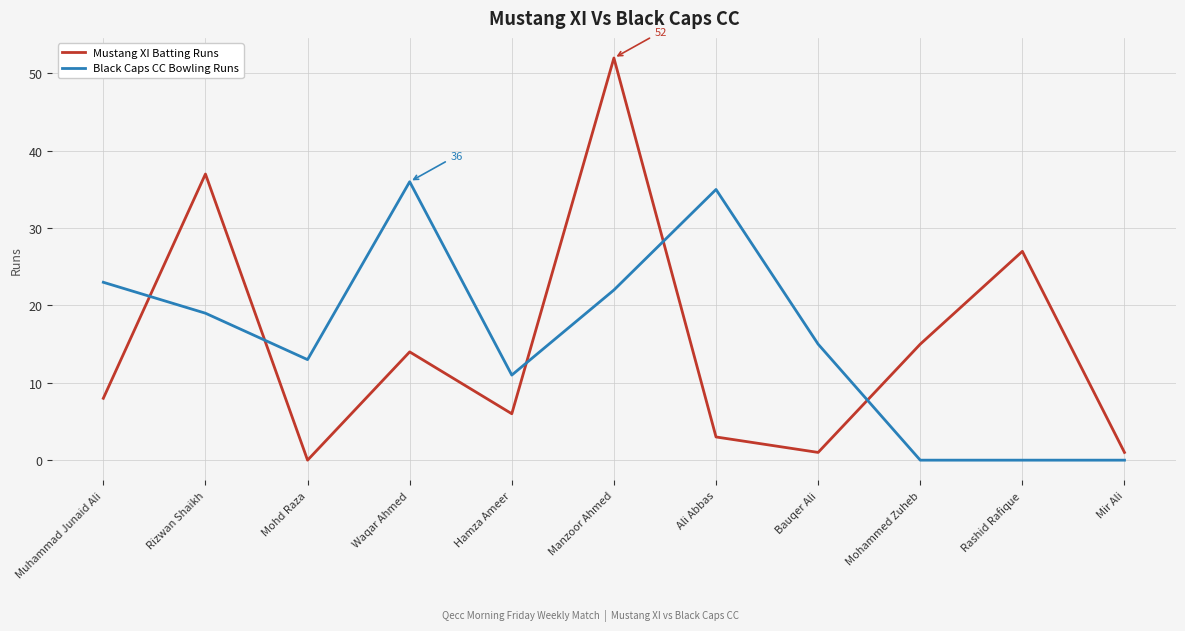

At which category is the sum across all series the highest?

Manzoor Ahmed